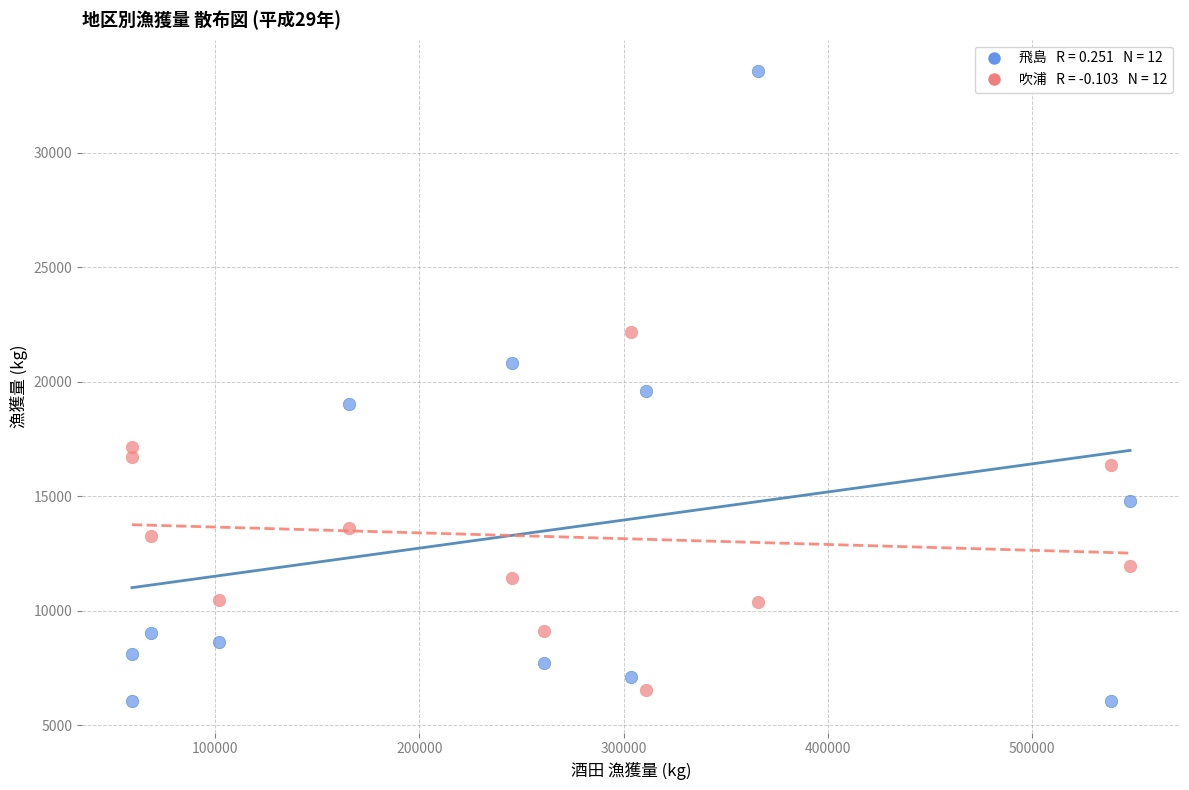

Across all data points, what is the range of Y values (max minus min)?

27501